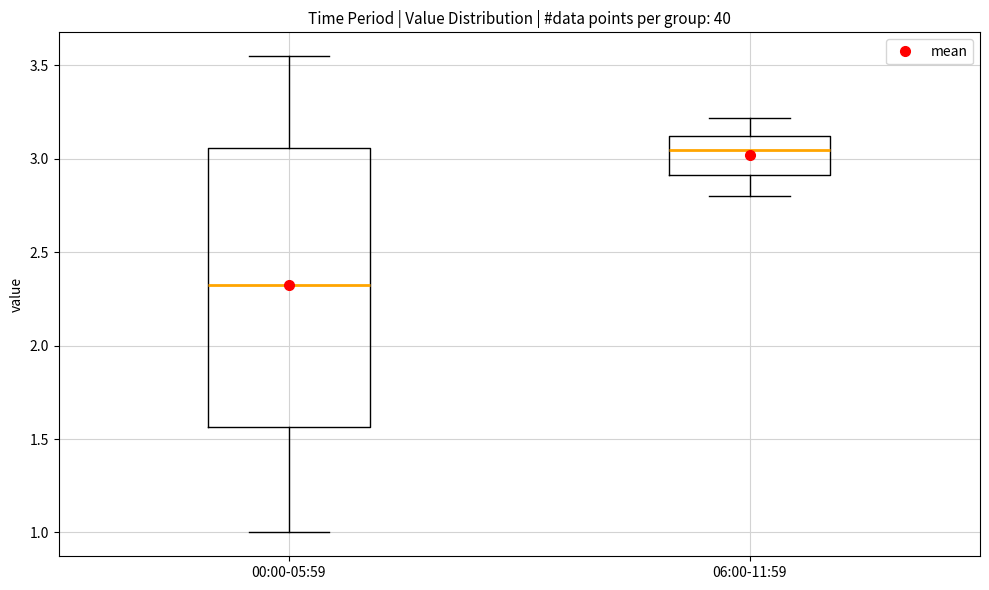

Reading left to right, read every box against the y-axis: the position of its median line, the range the box covers, and the ends of its whiskers. The values are not printed on the chart, so give them approximately, as read against the axis.

00:00-05:59: median 2.35, box 1.55 to 3.05, whiskers 1.00 to 3.55
06:00-11:59: median 3.05, box 2.90 to 3.10, whiskers 2.80 to 3.20